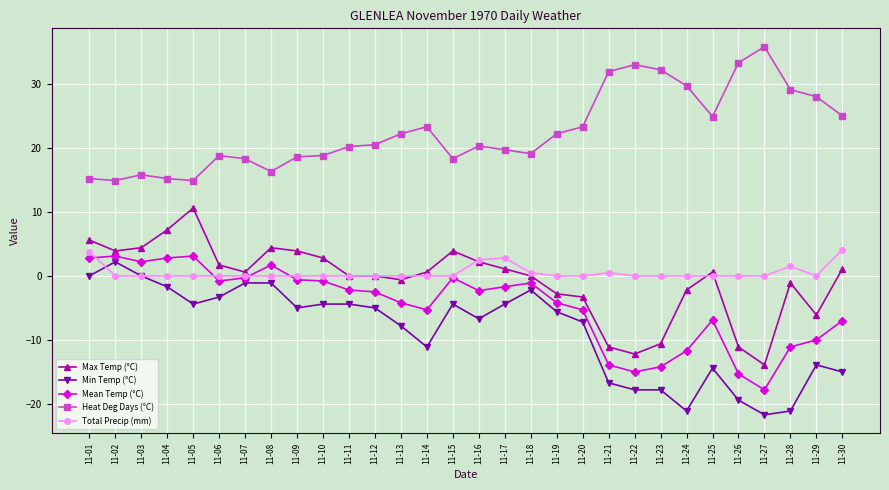

The Mean Temp (°C) series shows -25.3 at 11-23. True or false?

False